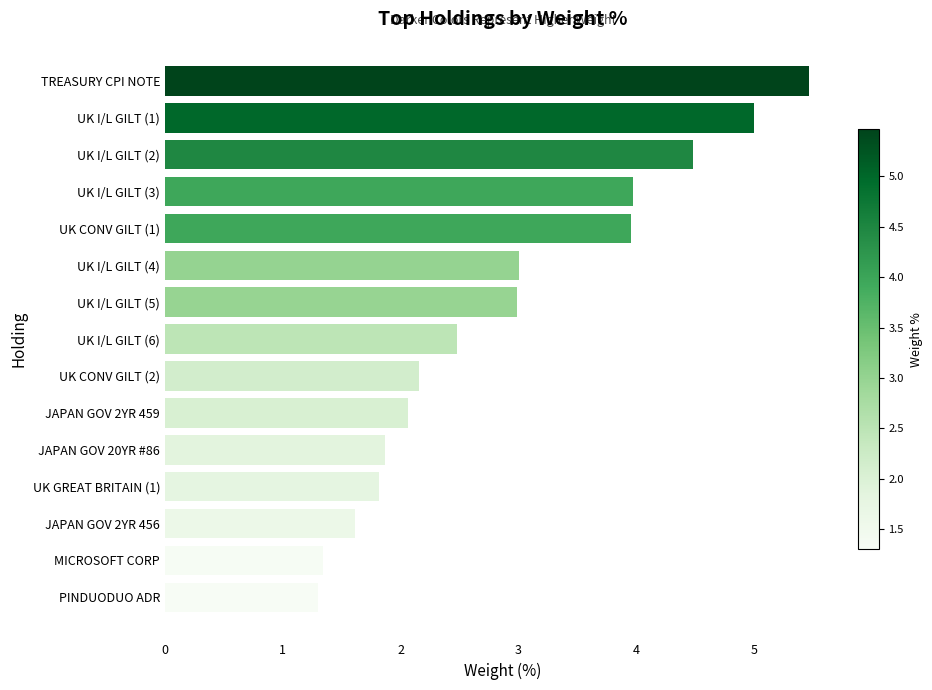

True or false: the data shows 1.3 at PINDUODUO ADR.

True